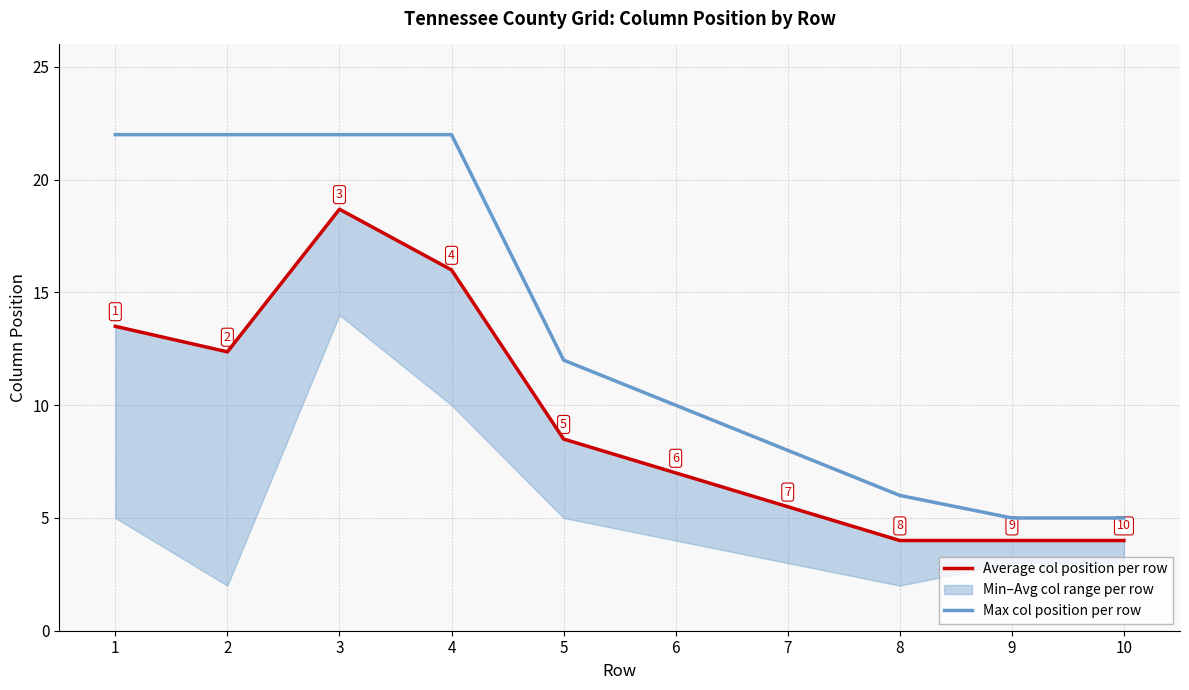

What is the difference between the maximum and minimum values in the Max col position per row series?

17